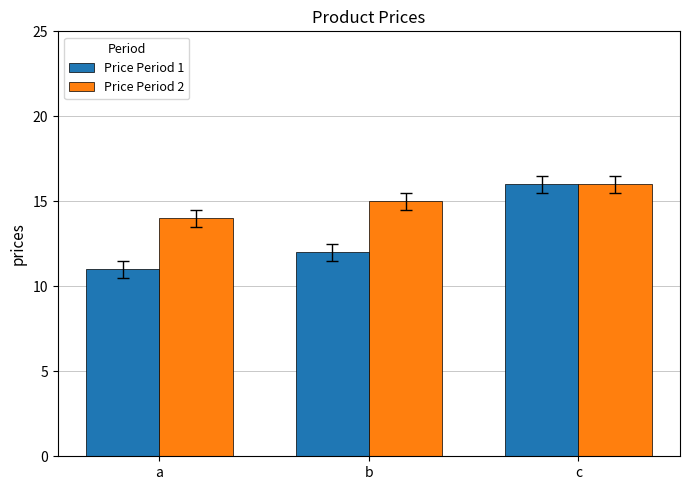

Which series has the largest total across all categories?

Price Period 2